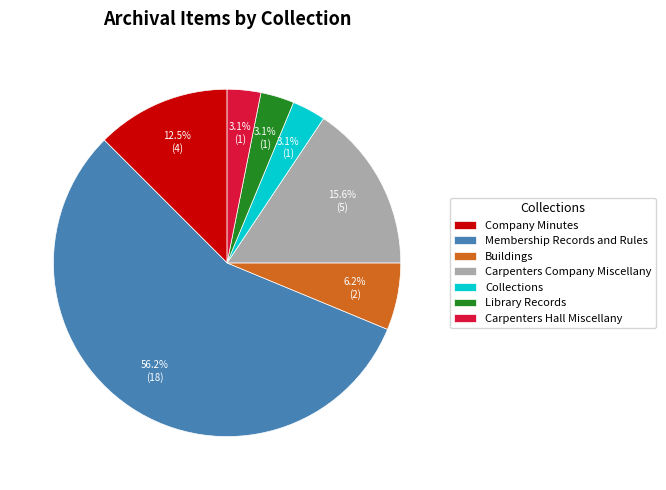

Does Library Records represent more than half of the total?

No